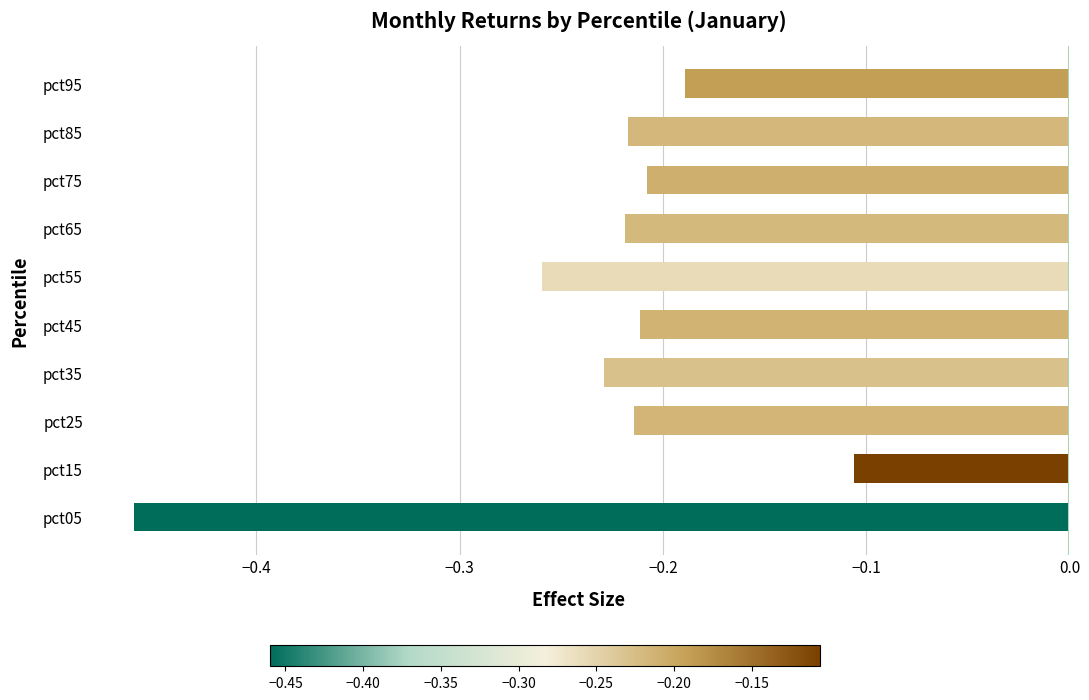

Which has a higher value, pct75 or pct05?

pct75